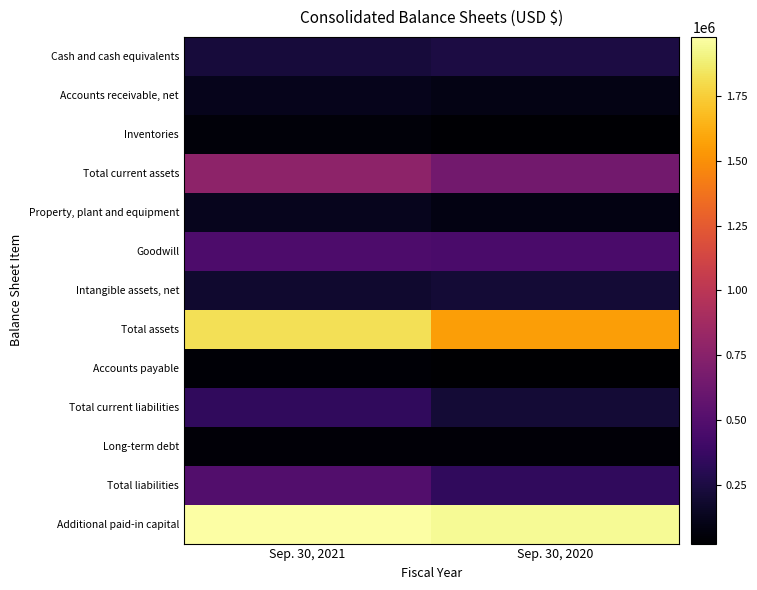

How many distinct data groups are displayed?

13